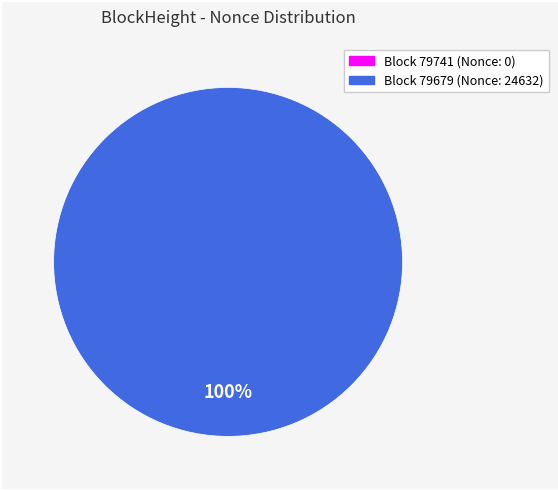

Rank the categories by value from highest to lowest.

79679, 79741